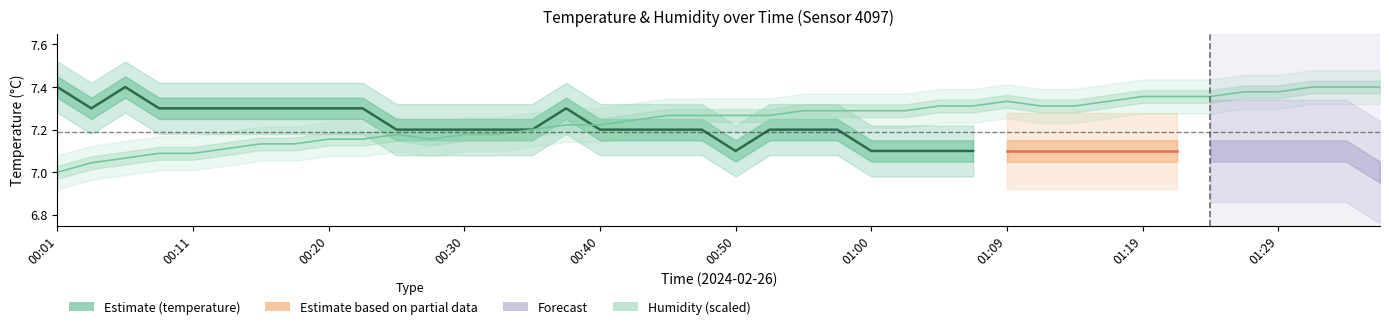

Which has a higher value, 01:09 or 00:42?

01:09